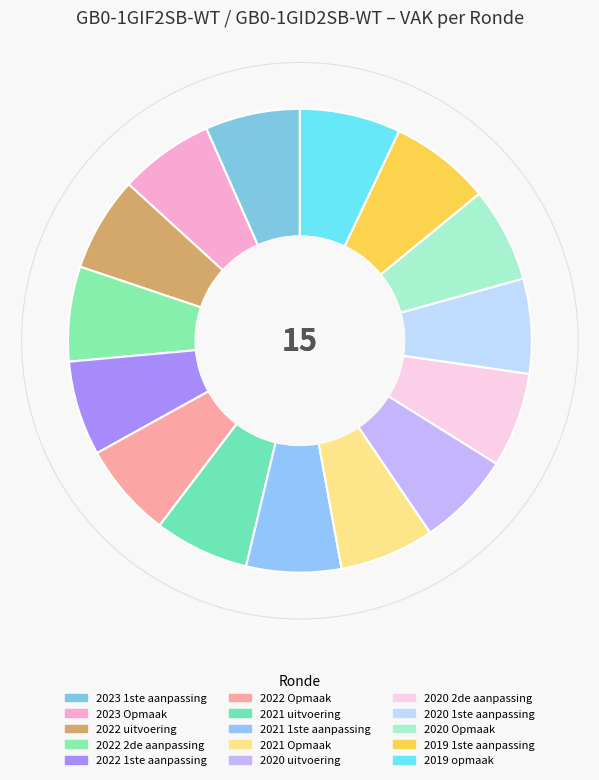

Does 2022 2de aanpassing represent more than half of the total?

No